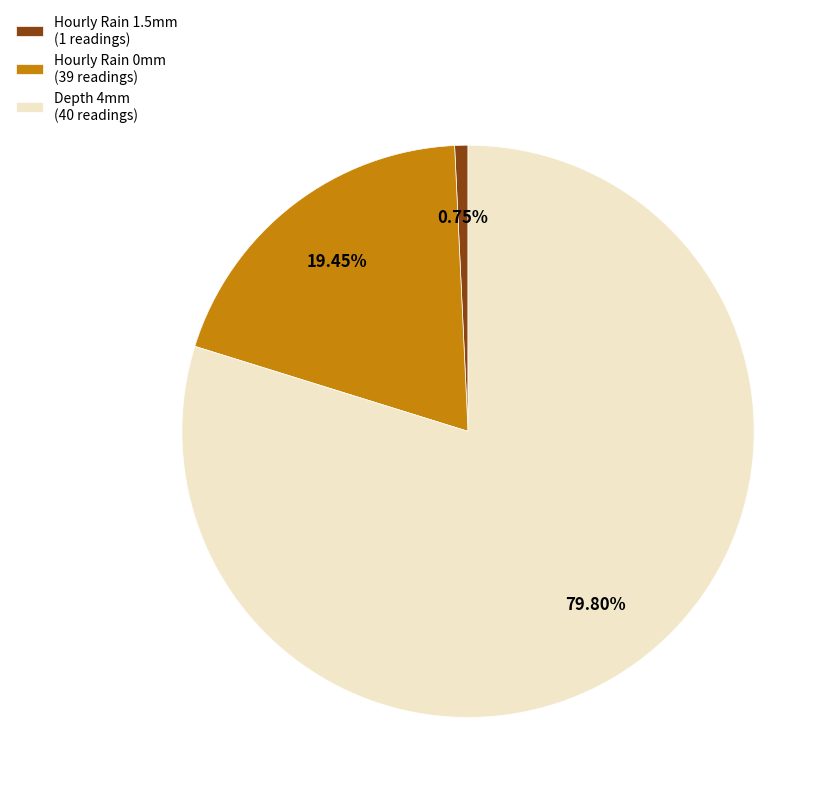

Rank the categories by value from lowest to highest.

Hourly Rain 1.5mm (1 readings), Hourly Rain 0mm (39 readings), Depth 4mm (40 readings)